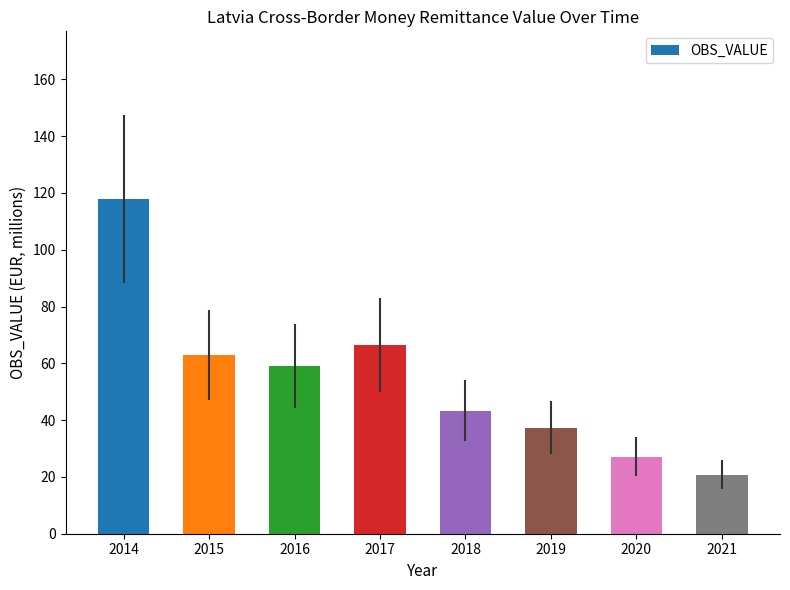

What is the sum of the values at 2019 and 2017?

103.7